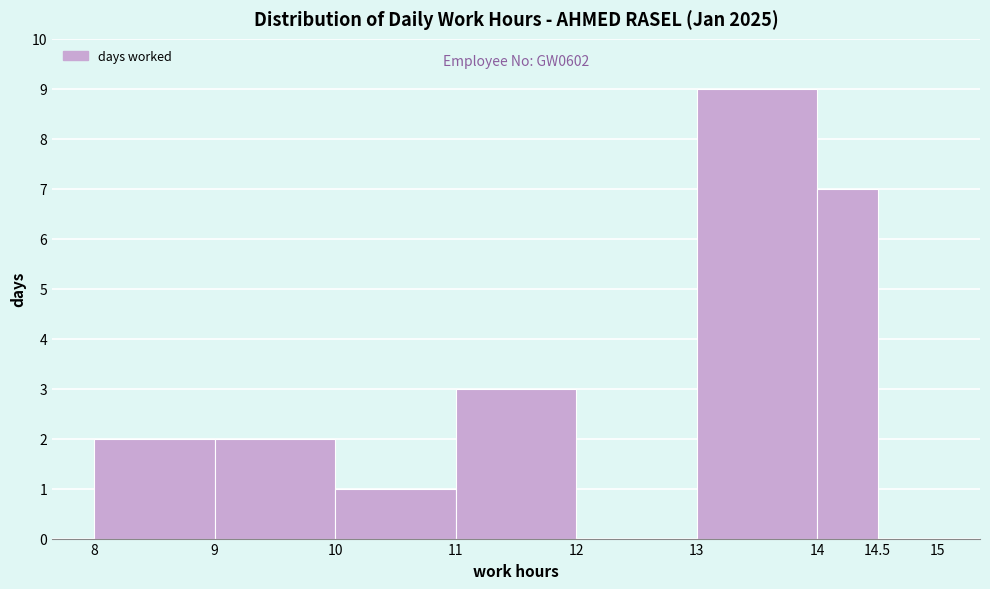

Which range on the x-axis has the tallest bar?

13 to 14